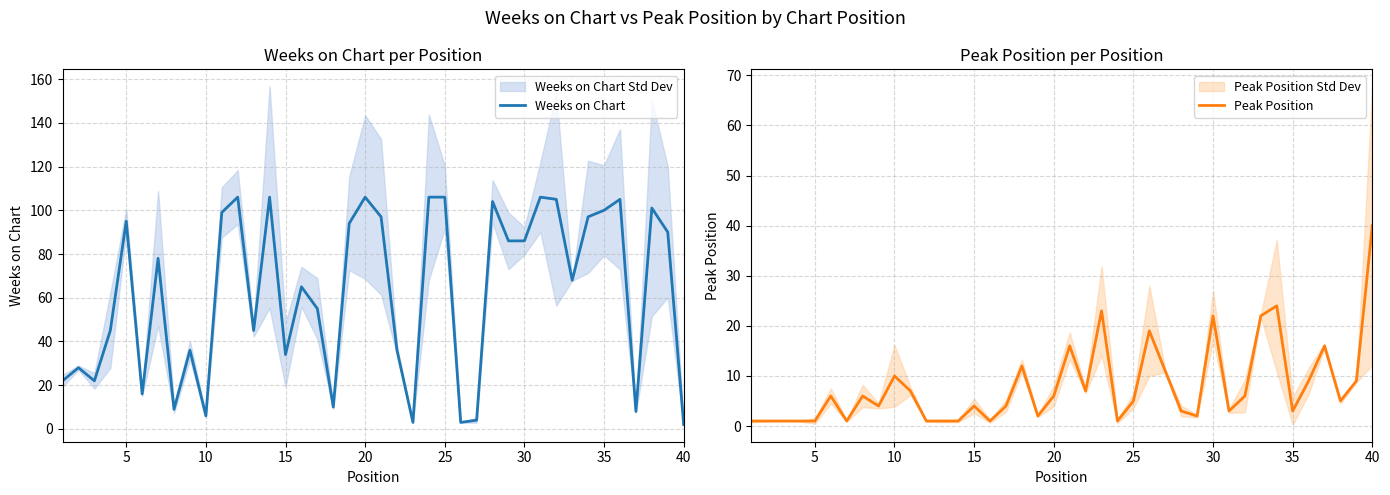

Is it true that Weeks on Chart equals 106 at 25?

True